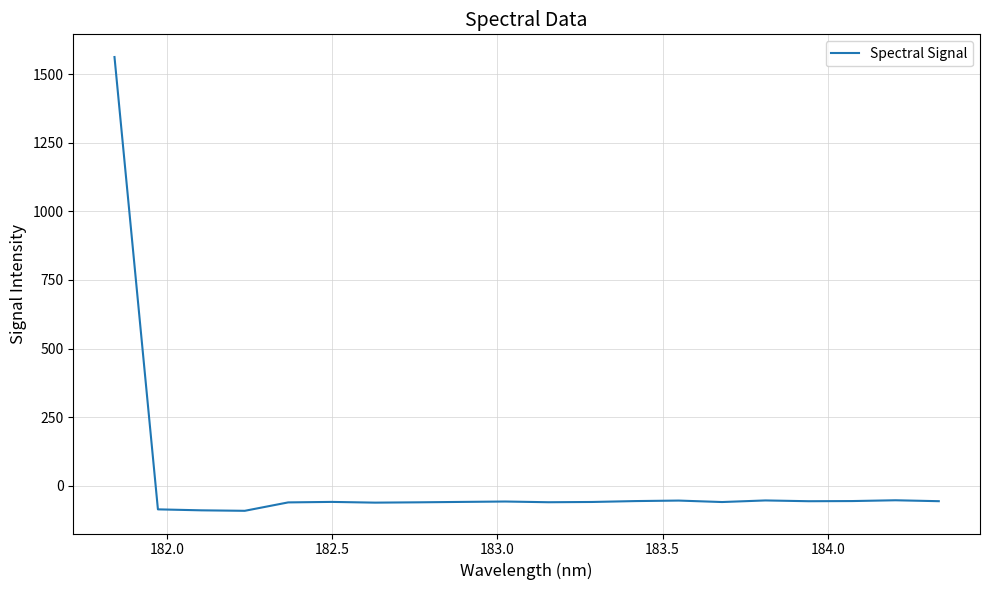

What is the difference between the maximum and minimum values?

1655.3